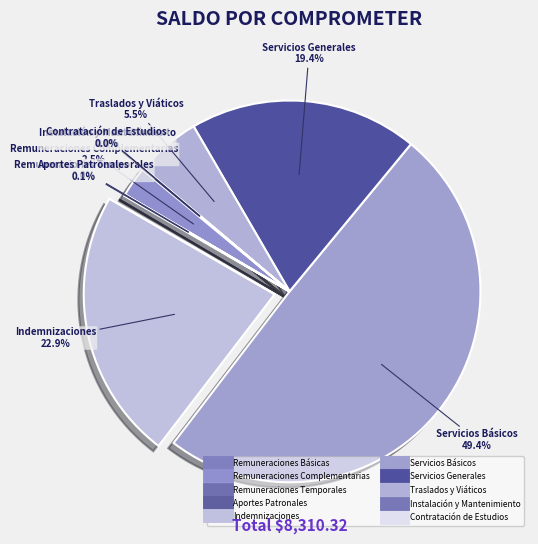

Is the sum of Traslados y Viáticos and Contratación de Estudios greater than half?

No